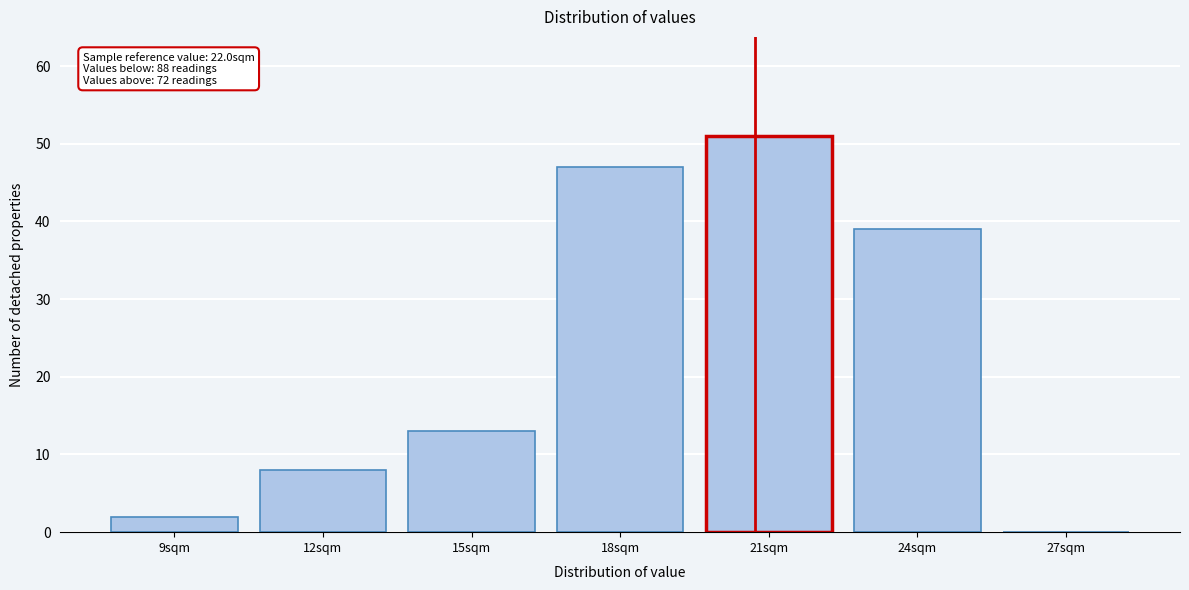

Reading left to right, extract all data points from this chart.

9sqm=2	12sqm=8	15sqm=13	18sqm=47	21sqm=51	24sqm=39	27sqm=0